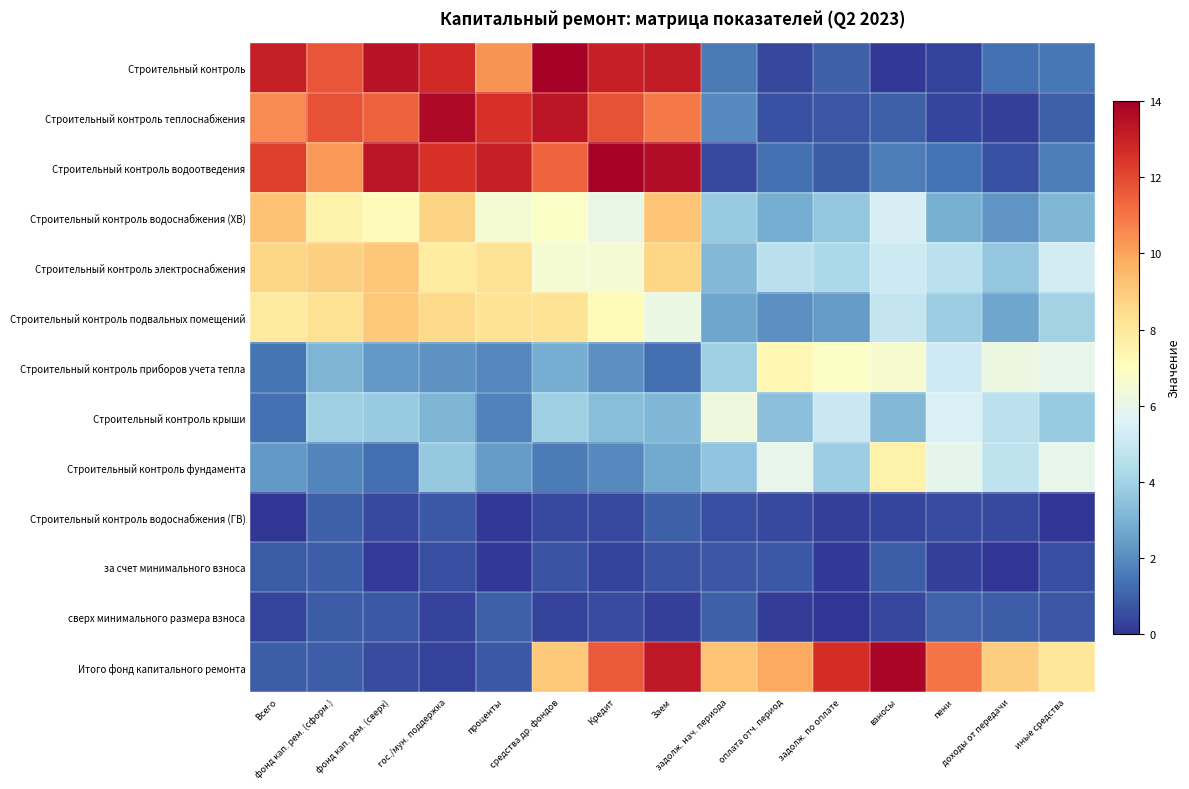

At how many categories does at least one series exceed 8?

15